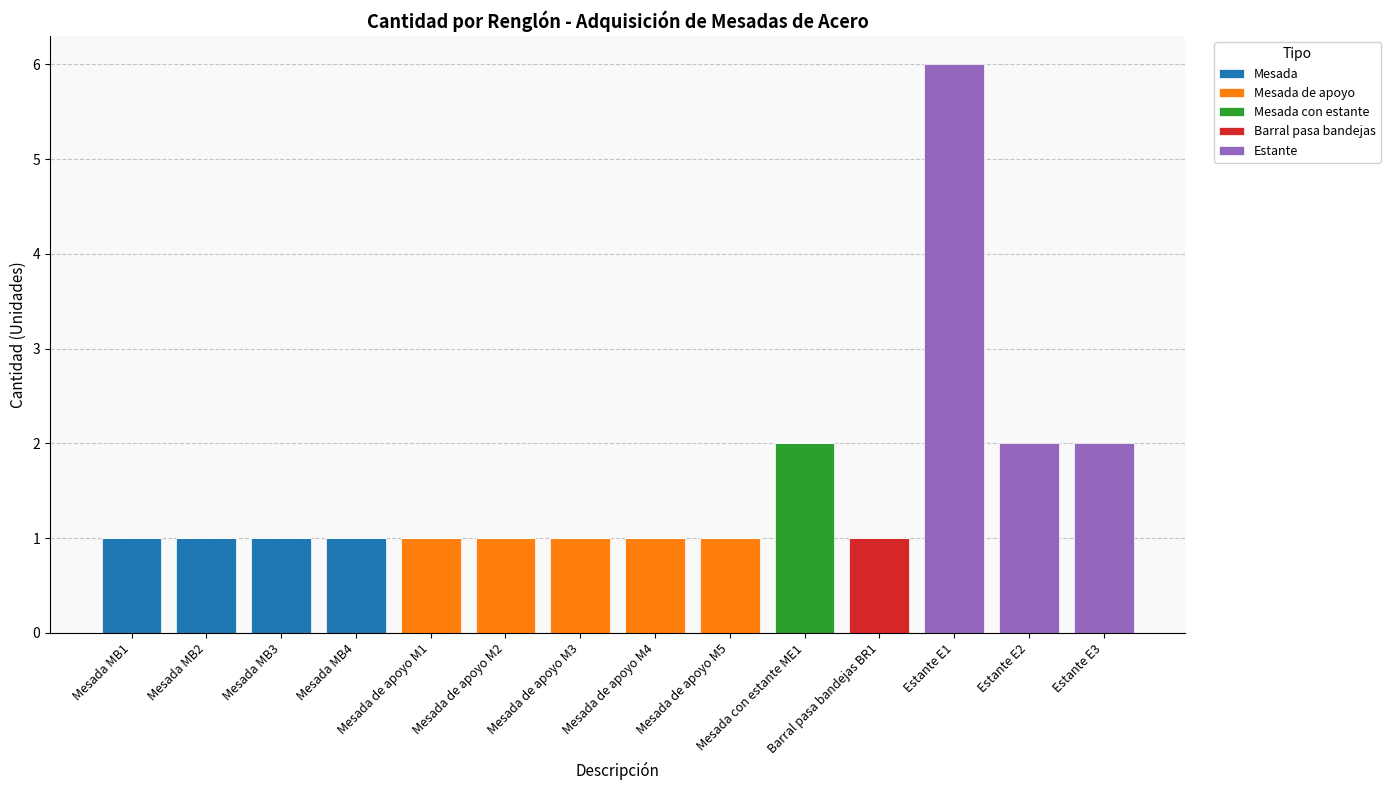

Which category has the lowest value in the Mesada series?

Mesada de apoyo M1